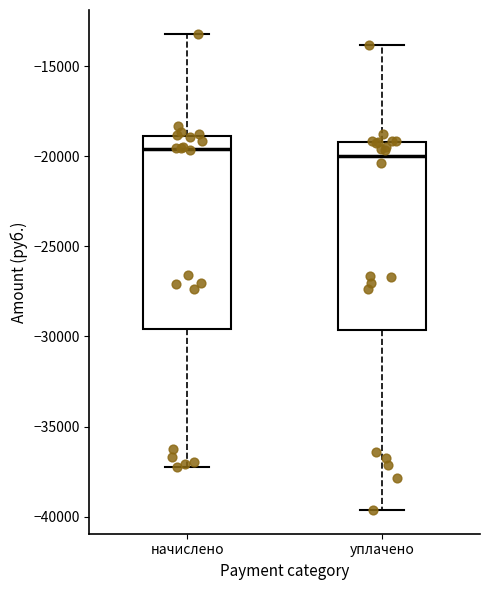

Where is the lower edge of the box for начислено on the y-axis? The values are not printed on the chart, so give them approximately, as read against the axis.

-29500